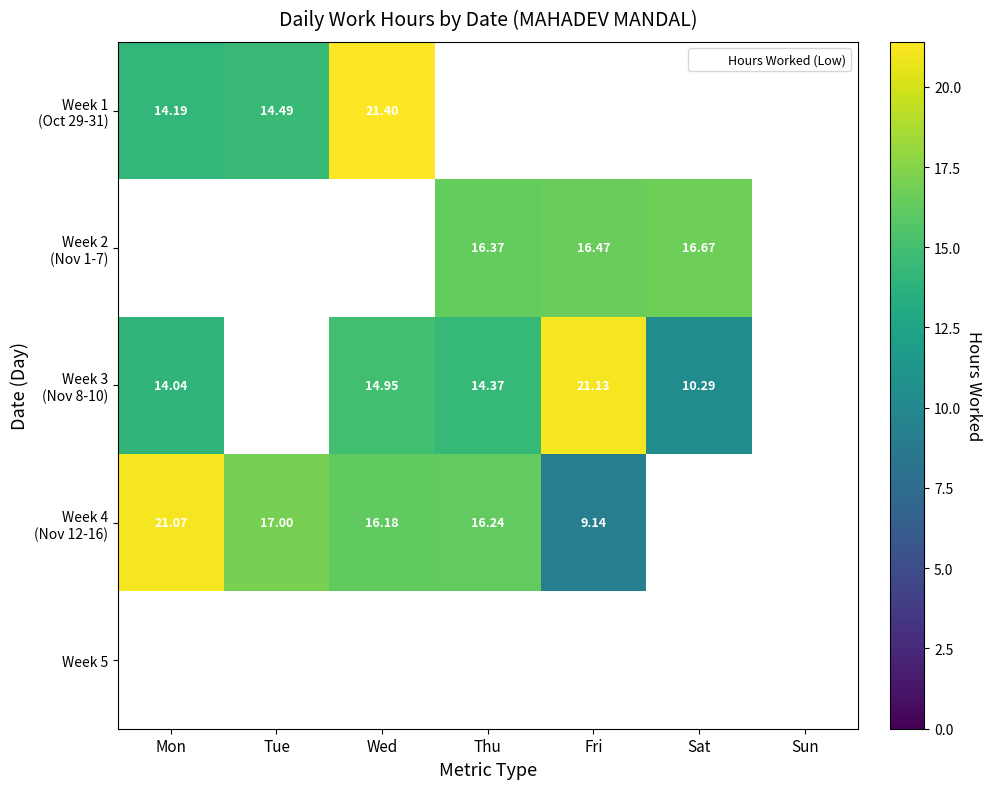

What is the greatest value displayed?

21.4